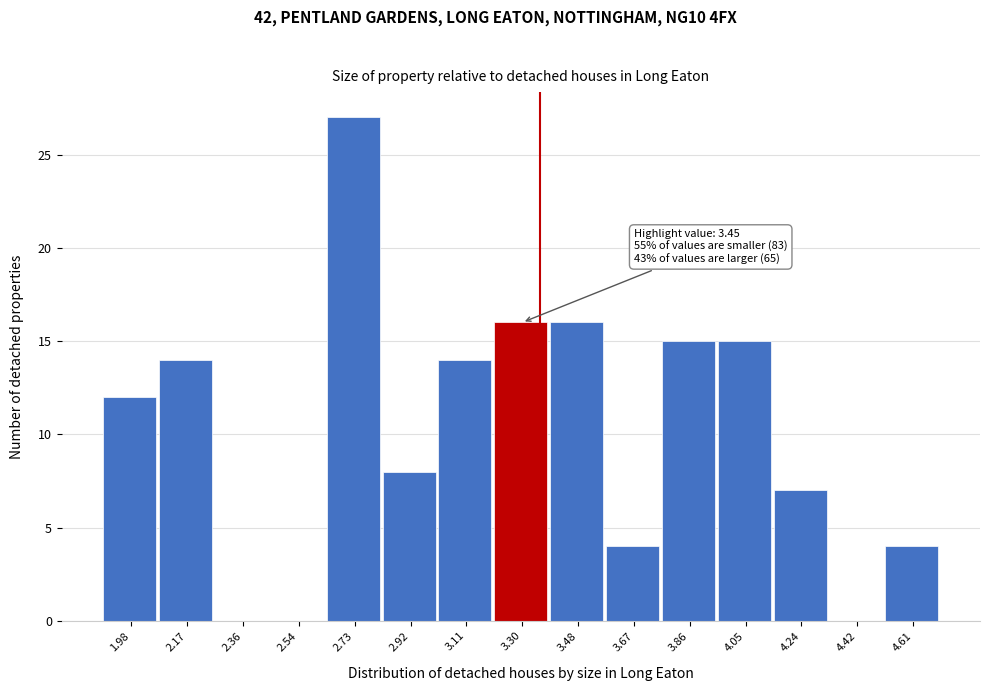

Reading left to right, extract all data points from this chart.

1.98=12	2.17=14	2.36=0	2.54=0	2.73=27	2.92=8	3.11=14	3.30=16	3.48=16	3.67=4	3.86=15	4.05=15	4.24=7	4.42=0	4.61=4